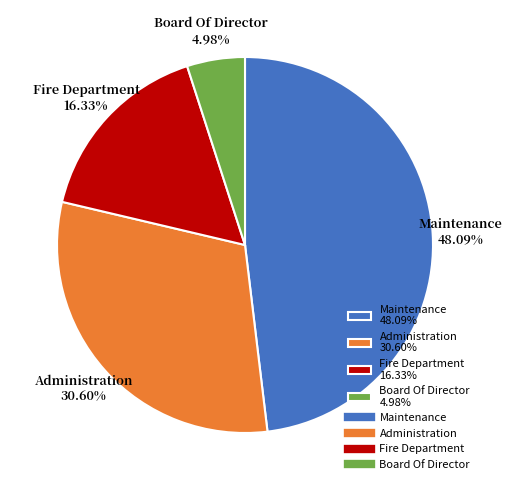

What percentage is NOT represented by Fire Department?

83.7%